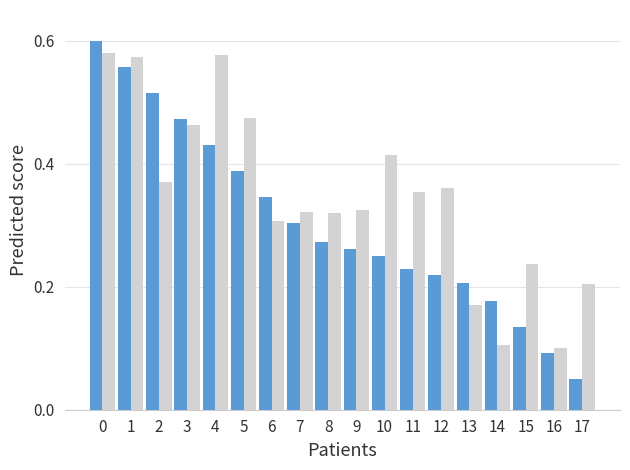

What is the total value across all series at 4?

1.0